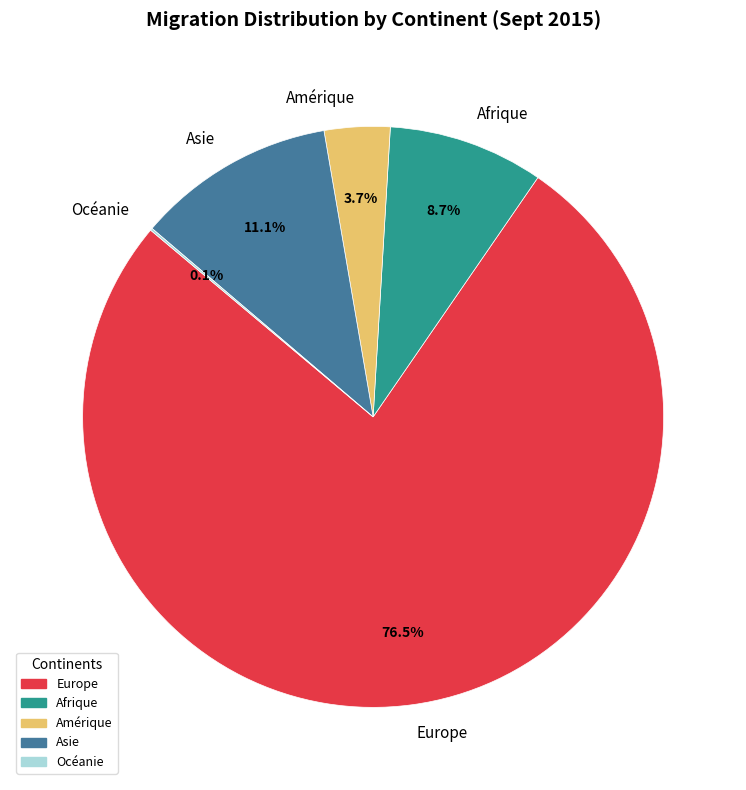

Does Europe account for over 50% of the chart?

Yes